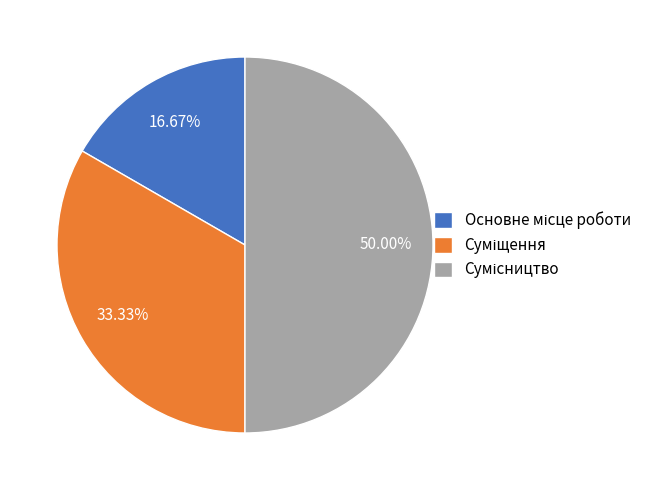

To the nearest percent, what is the difference between the Основне місце роботи and Суміщення slice percentages?

17%